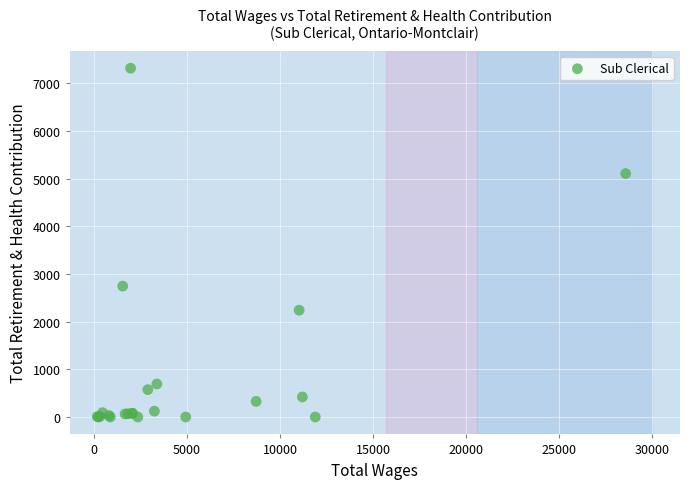

What Y value in the scatter plot is closest to 3659?

2746